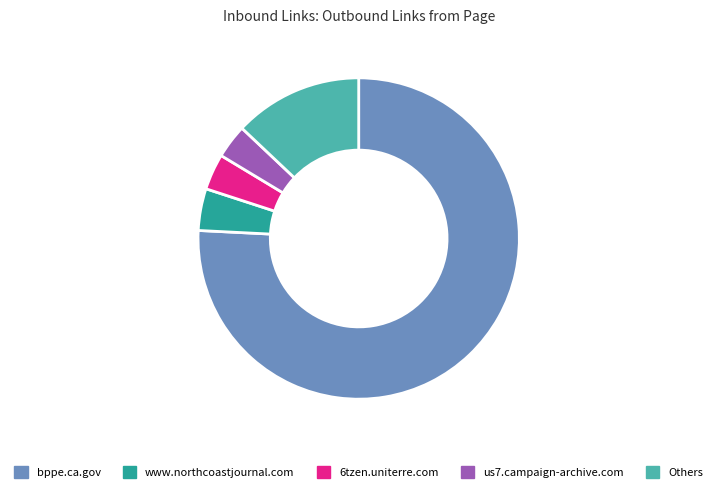

What is the largest slice in the pie chart?

bppe.ca.gov